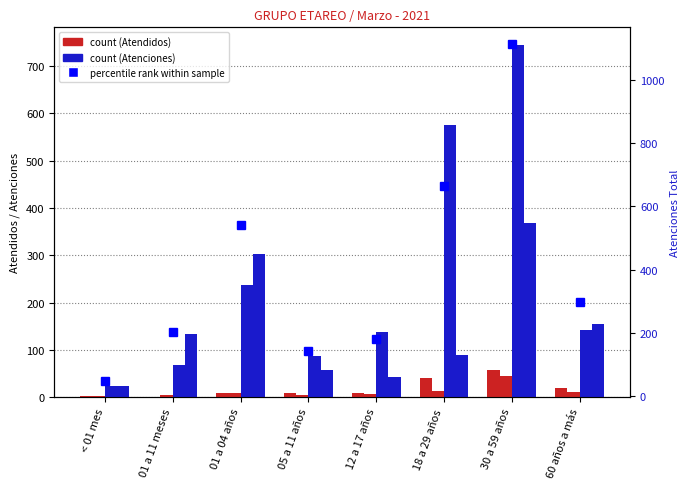

At which label does Atendidos F first exceed 10?

18 a 29 años